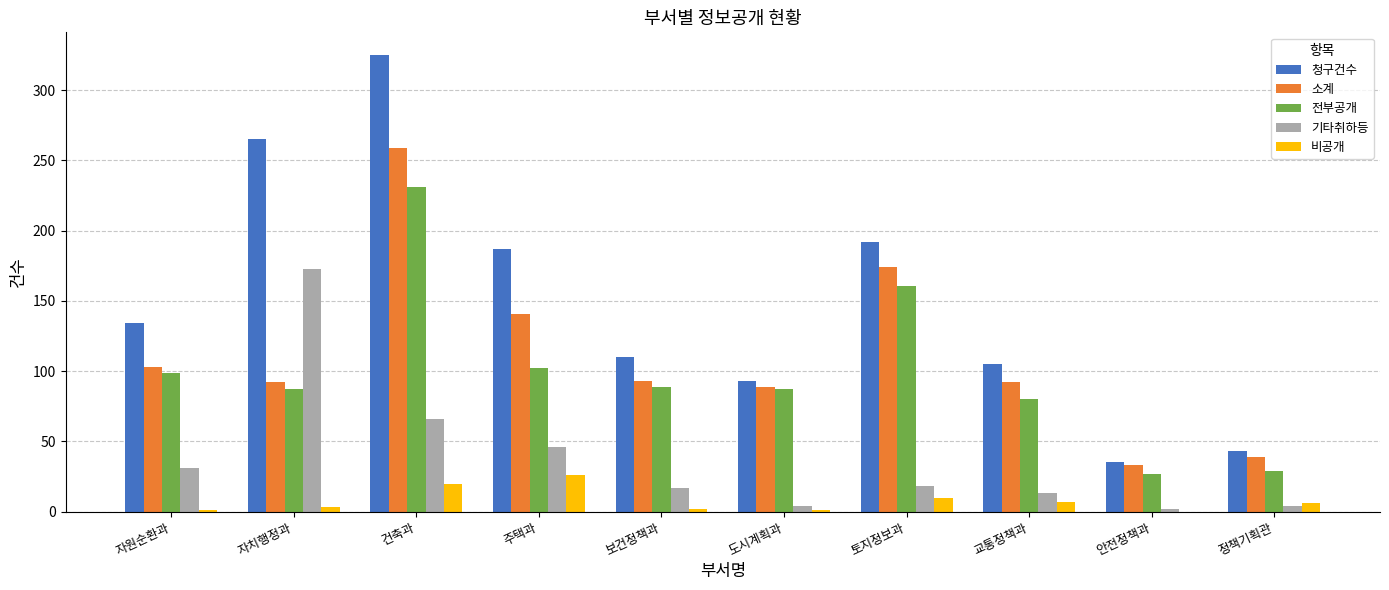

At which category is the sum across all series the highest?

건축과